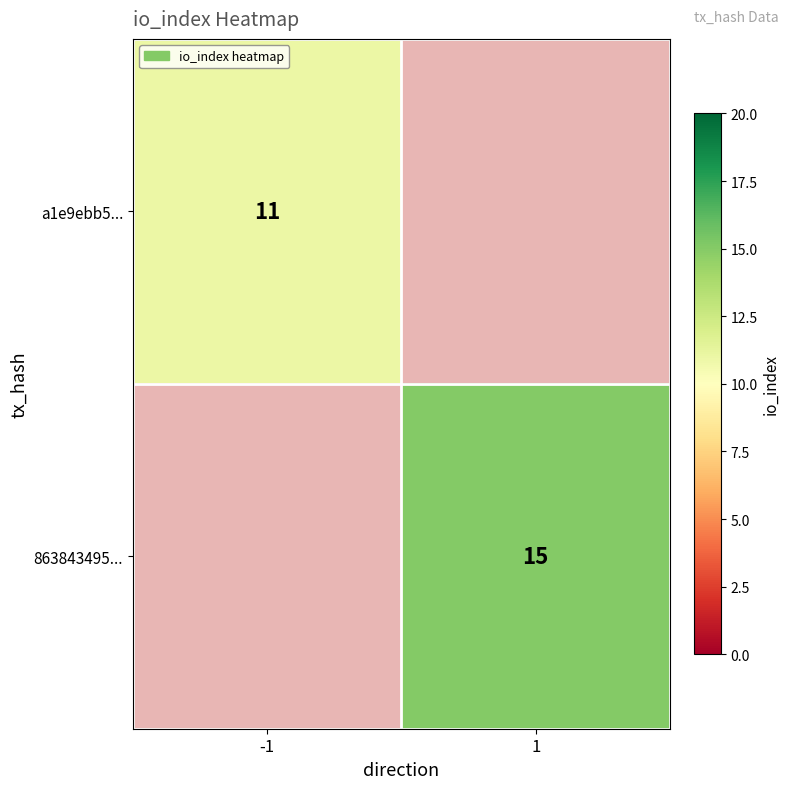

Is it true that a1e9ebb5... equals 3 at -1?

False